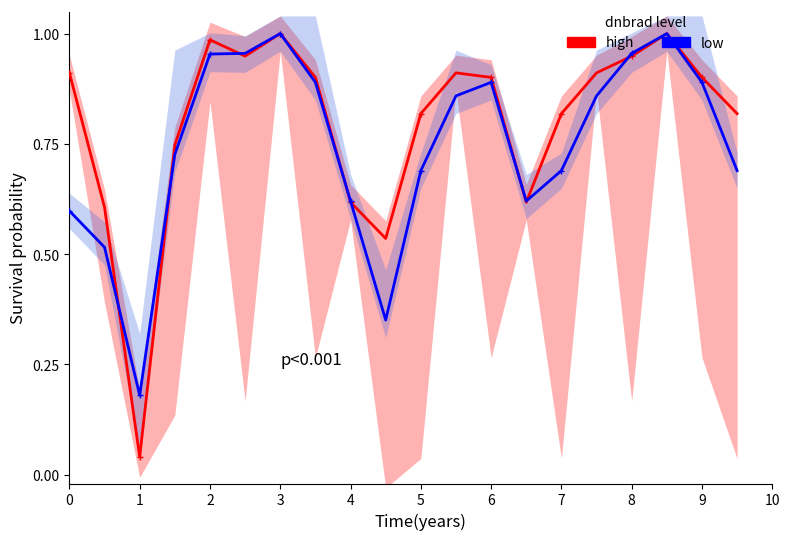

True or false: low has more than 2 interior local peaks.

True